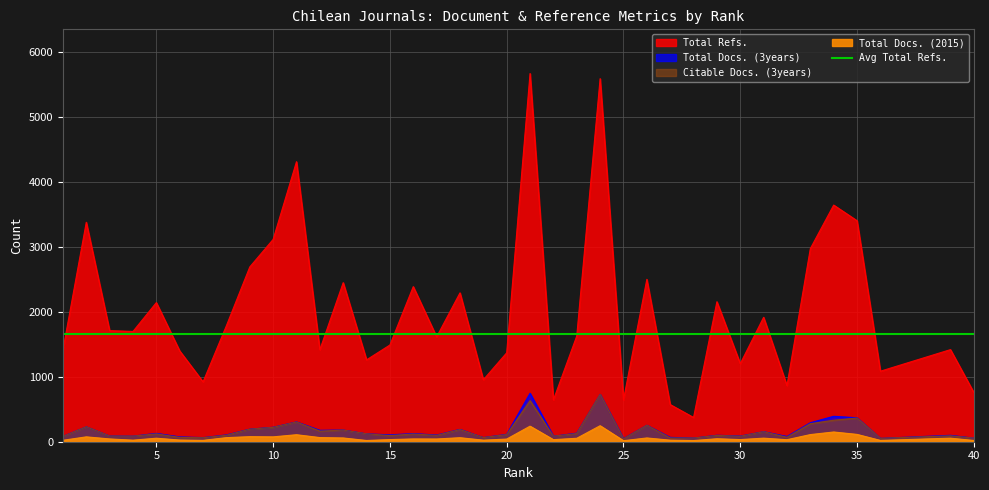

What is the minimum value for Total Docs. (3years)?

47